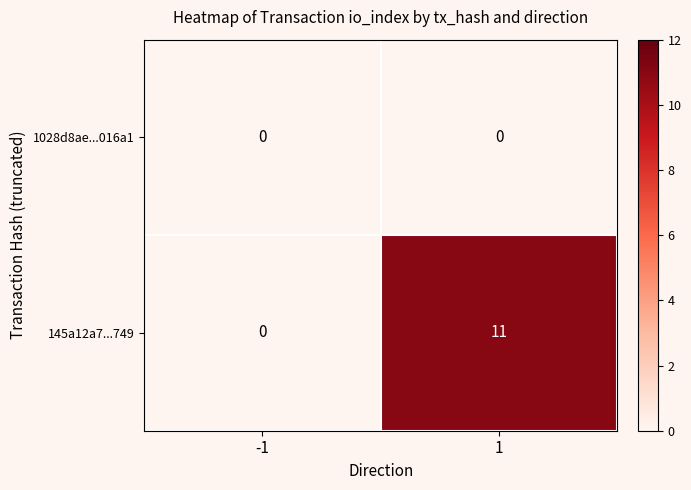

List the series in order of their peak value, lowest first.

1028d8ae...016a1, 145a12a7...749